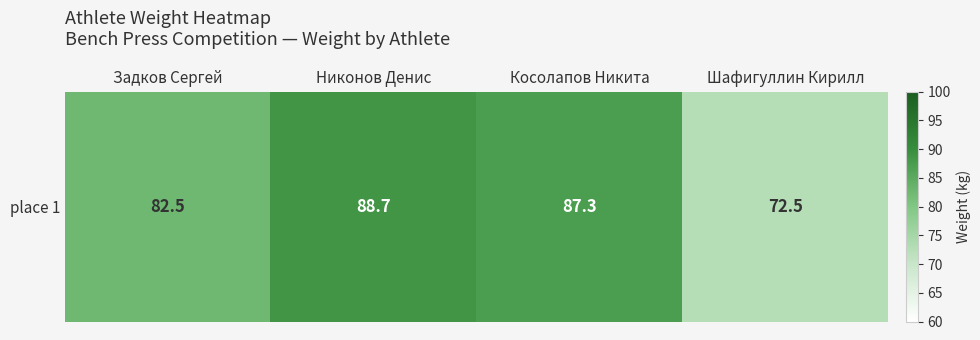

Rank the categories by value from lowest to highest.

Шафигуллин Кирилл, Задков Сергей, Косолапов Никита, Никонов Денис